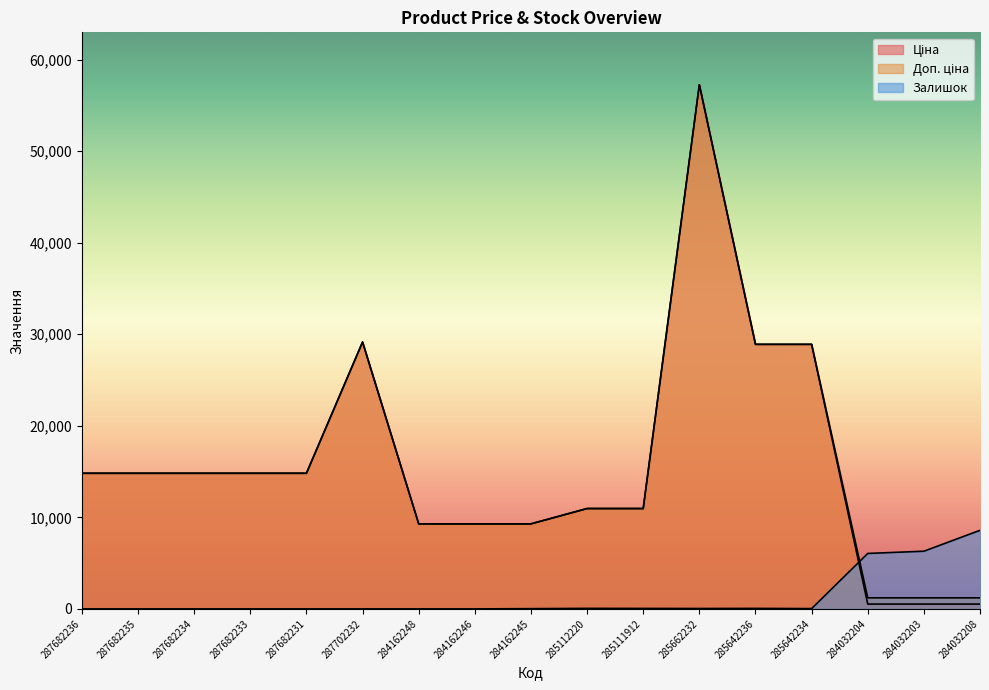

How many lines are shown in the chart?

3